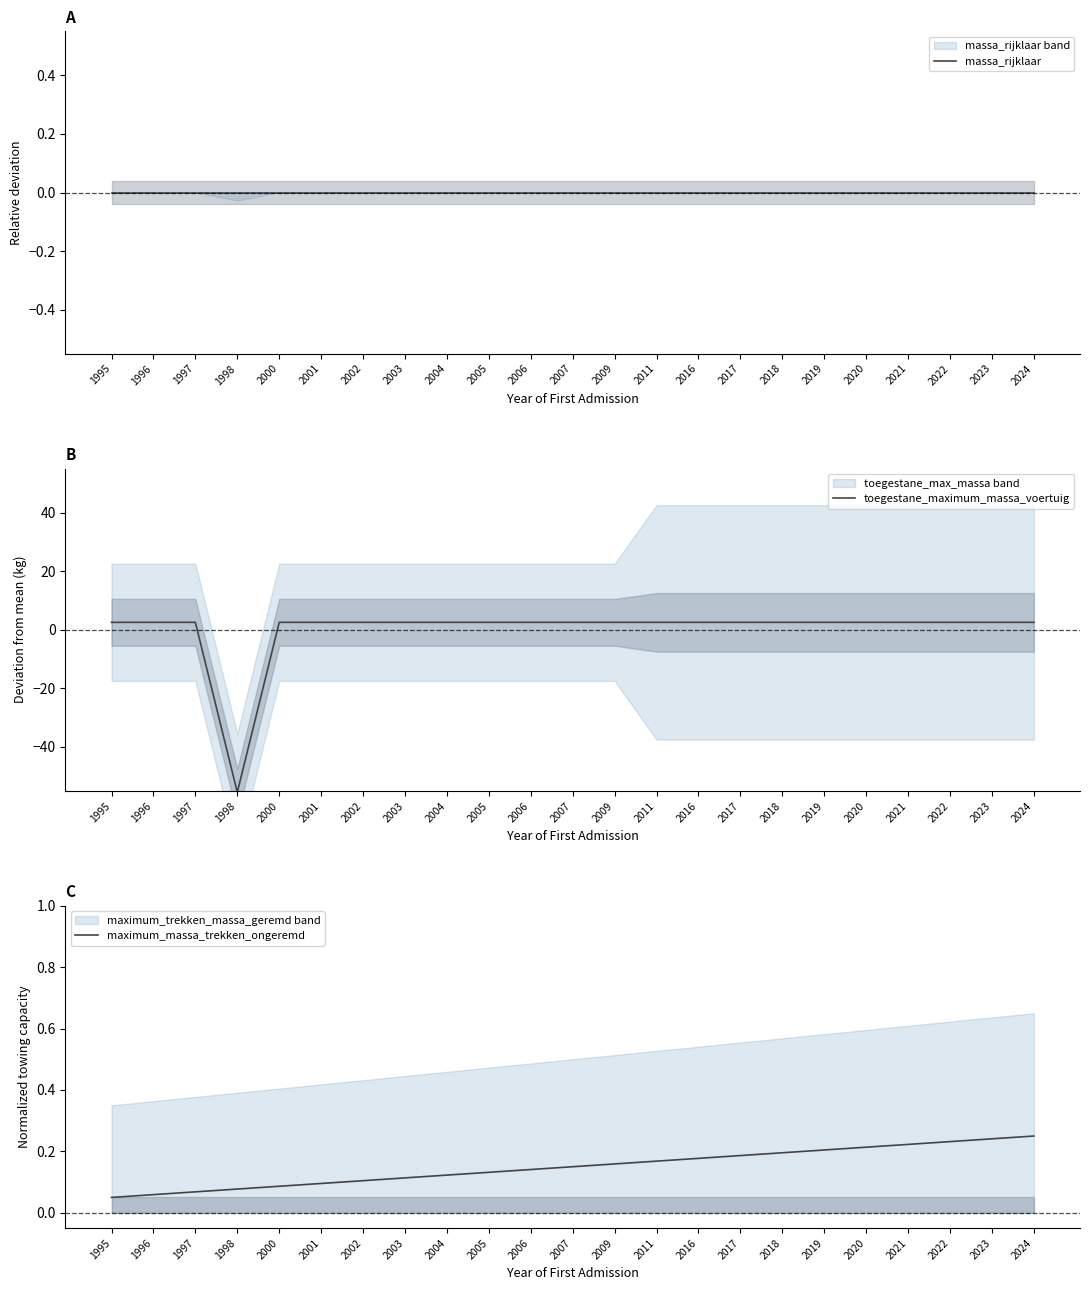

What are all the series names shown in the legend?

massa_rijklaar, toegestane_maximum_massa_voertuig, maximum_massa_trekken_ongeremd